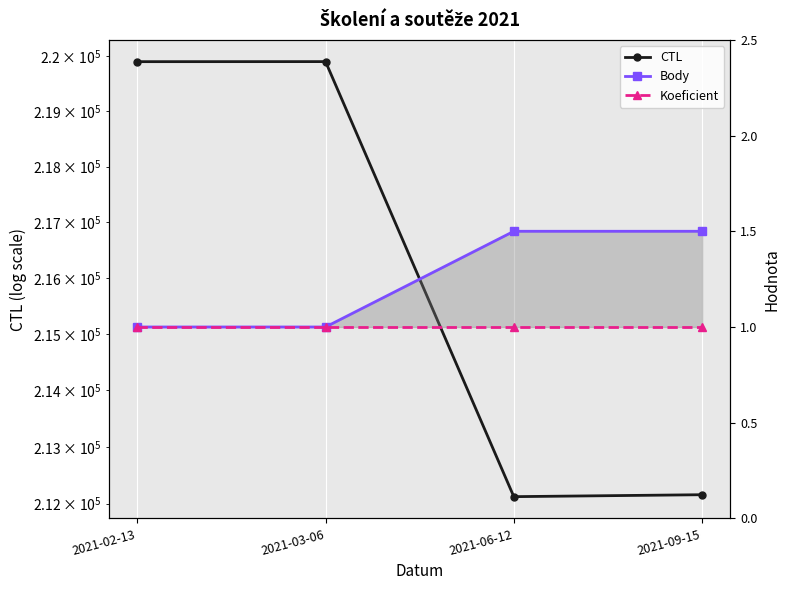

True or false: Koeficient and Body cross at least once.

False